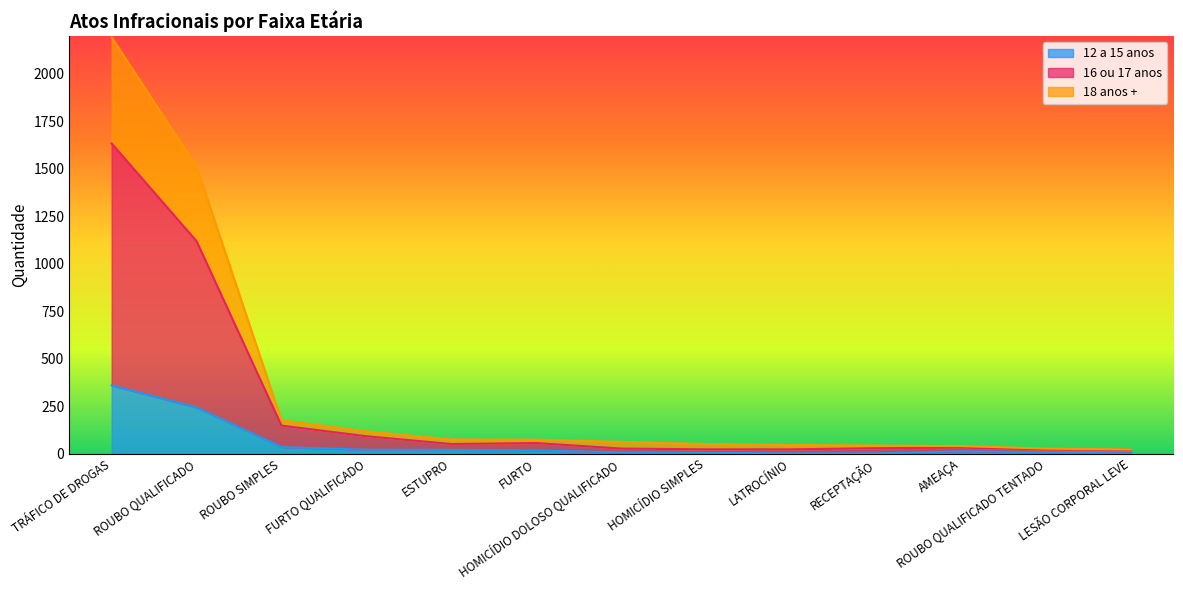

Is it true that 18 anos + equals 2503 at ROUBO QUALIFICADO?

False